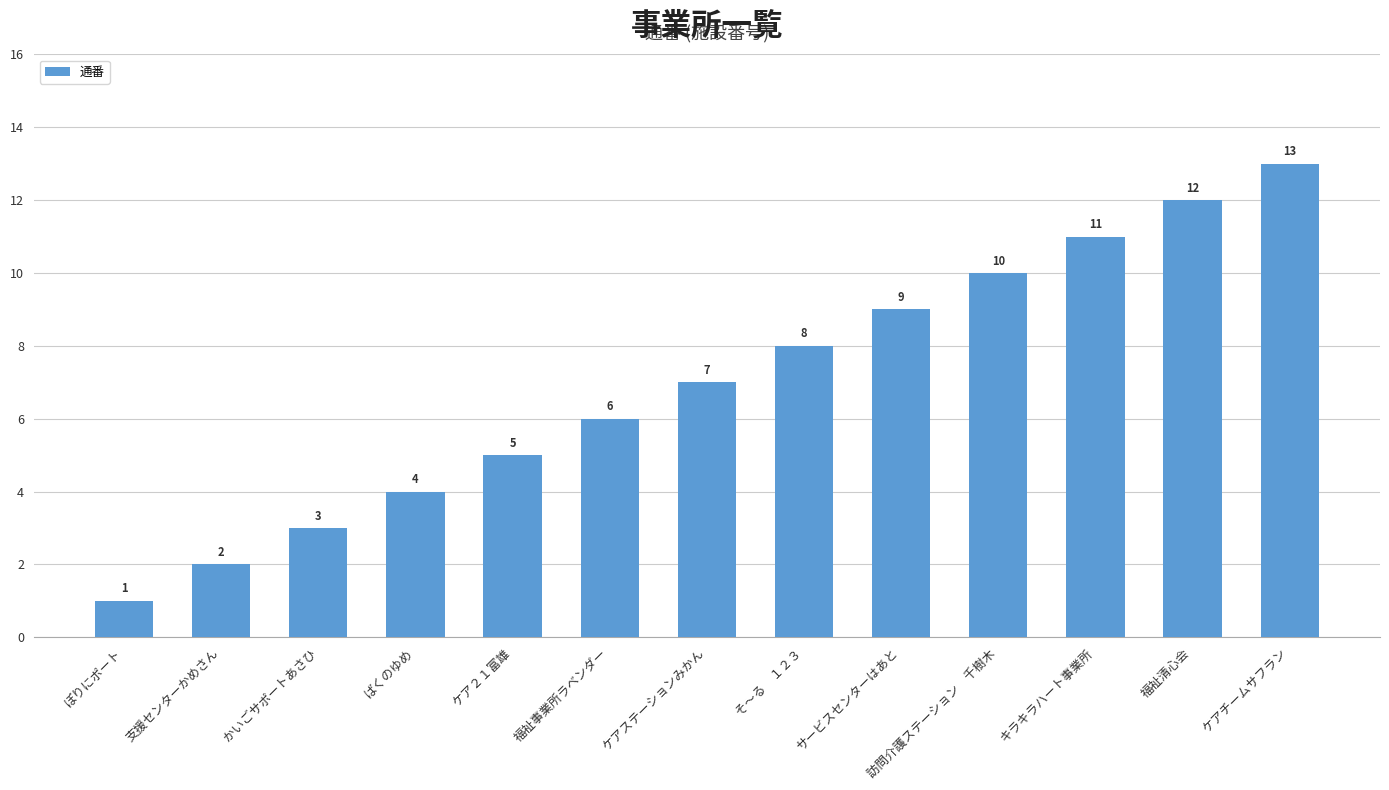

Count the number of categories in the chart.

13